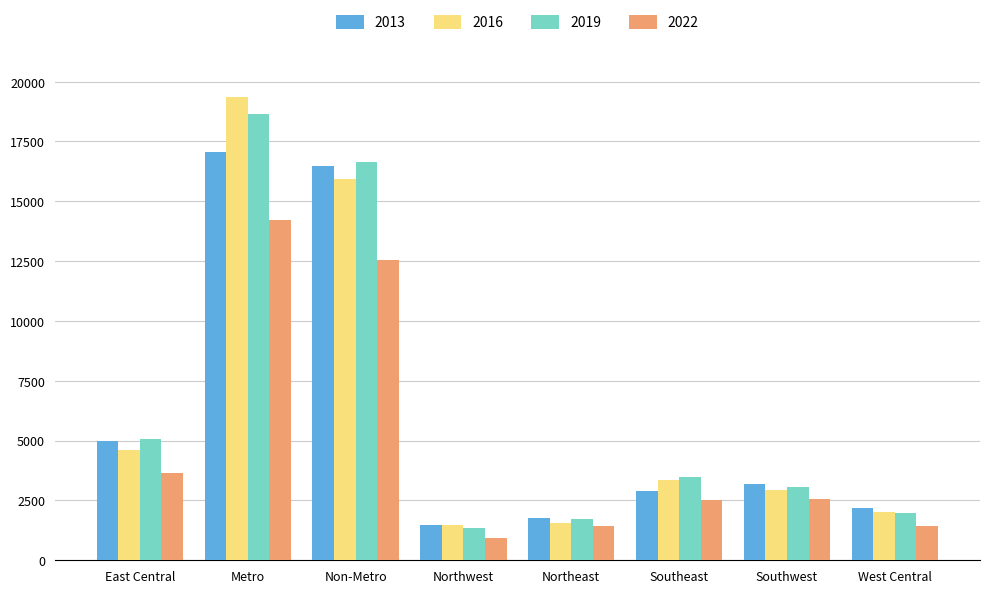

How many values in the 2019 series are below 3481?

4